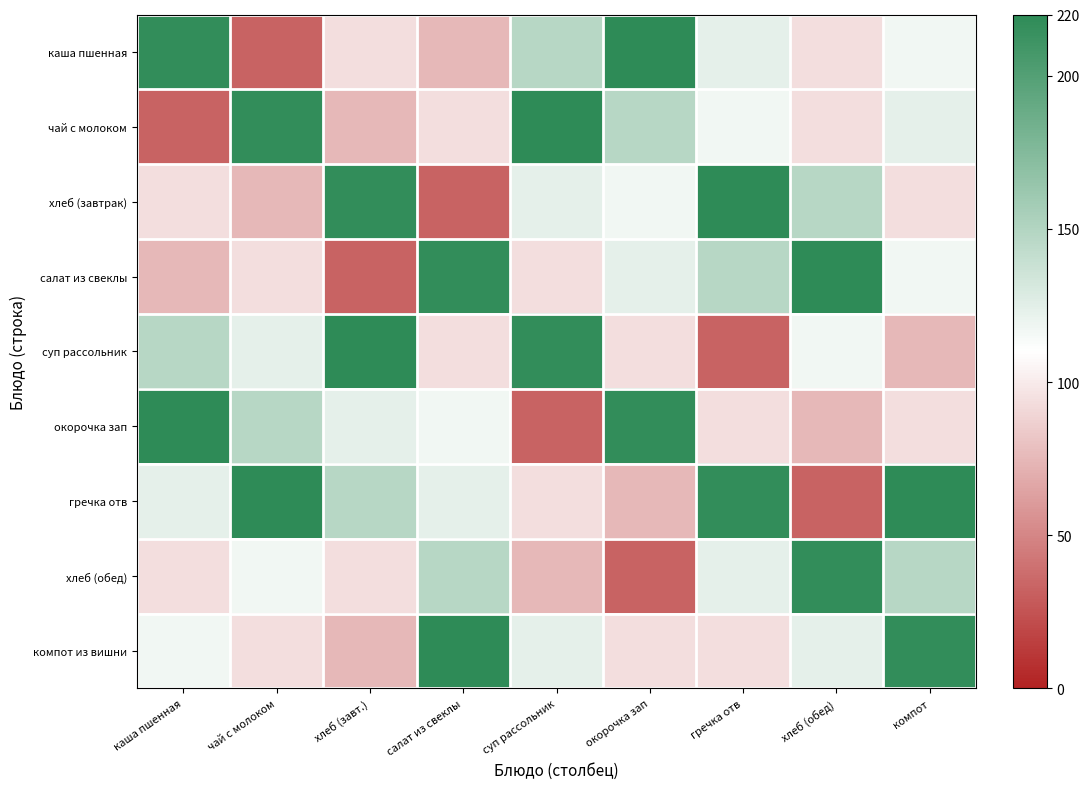

Reading left to right, list all the values displayed in this chart.

каша пшенная: каша пшенная=217	чай с молоком=33	хлеб (завт.)=94	салат из свеклы=75	суп рассольник=147	окорочка зап=220	гречка отв=123	хлеб (обед)=94	компот=117
чай с молоком: каша пшенная=33	чай с молоком=217	хлеб (завт.)=75	салат из свеклы=94	суп рассольник=220	окорочка зап=147	гречка отв=117	хлеб (обед)=94	компот=123
хлеб (завтрак): каша пшенная=94	чай с молоком=75	хлеб (завт.)=217	салат из свеклы=33	суп рассольник=123	окорочка зап=117	гречка отв=220	хлеб (обед)=147	компот=94
салат из свеклы: каша пшенная=75	чай с молоком=94	хлеб (завт.)=33	салат из свеклы=217	суп рассольник=94	окорочка зап=123	гречка отв=147	хлеб (обед)=220	компот=117
суп рассольник: каша пшенная=147	чай с молоком=123	хлеб (завт.)=220	салат из свеклы=94	суп рассольник=217	окорочка зап=94	гречка отв=33	хлеб (обед)=117	компот=75
окорочка зап: каша пшенная=220	чай с молоком=147	хлеб (завт.)=123	салат из свеклы=117	суп рассольник=33	окорочка зап=217	гречка отв=94	хлеб (обед)=75	компот=94
гречка отв: каша пшенная=123	чай с молоком=220	хлеб (завт.)=147	салат из свеклы=123	суп рассольник=94	окорочка зап=75	гречка отв=217	хлеб (обед)=33	компот=220
хлеб (обед): каша пшенная=94	чай с молоком=117	хлеб (завт.)=94	салат из свеклы=147	суп рассольник=75	окорочка зап=33	гречка отв=123	хлеб (обед)=217	компот=147
компот из вишни: каша пшенная=117	чай с молоком=94	хлеб (завт.)=75	салат из свеклы=220	суп рассольник=123	окорочка зап=94	гречка отв=94	хлеб (обед)=123	компот=217